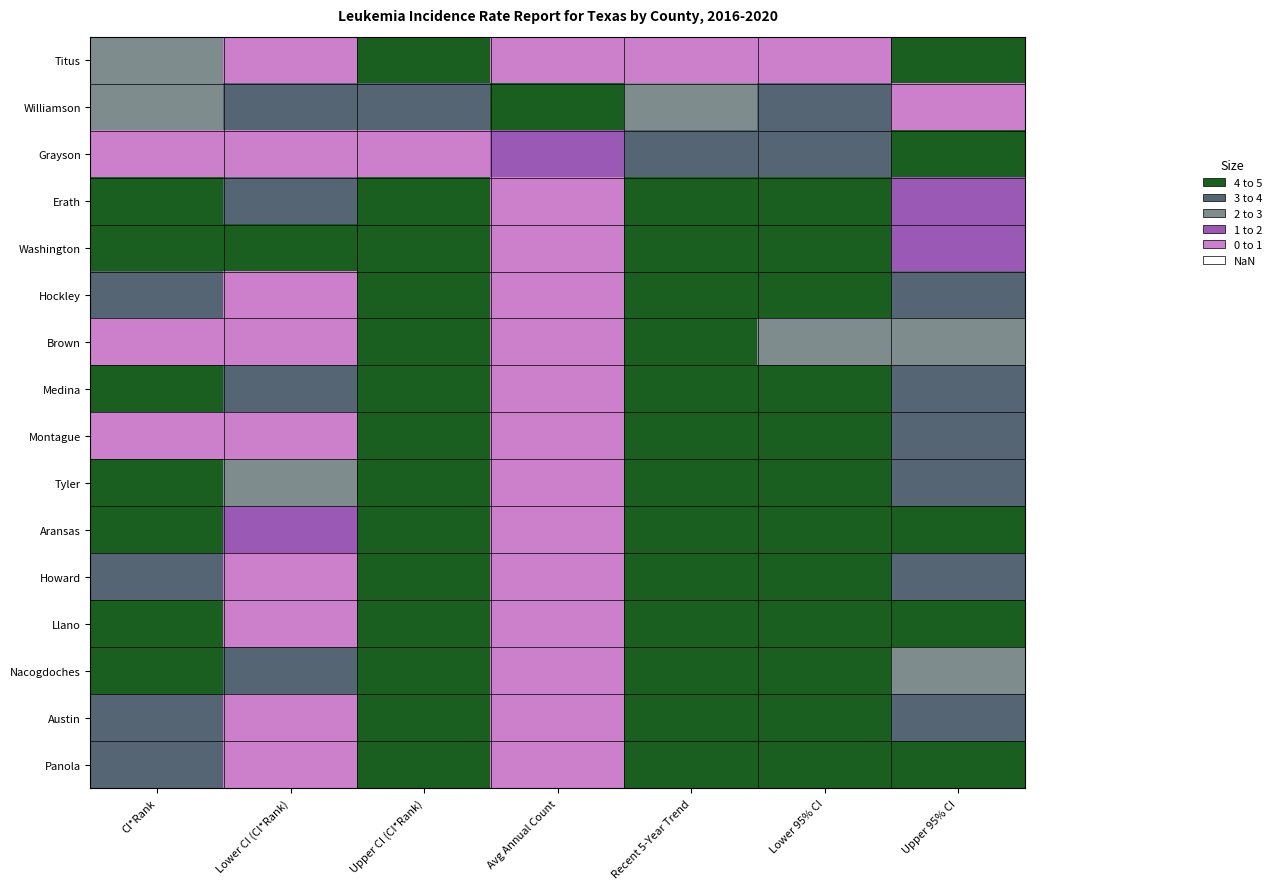

At which category is the sum across all series the highest?

Upper CI (CI*Rank)